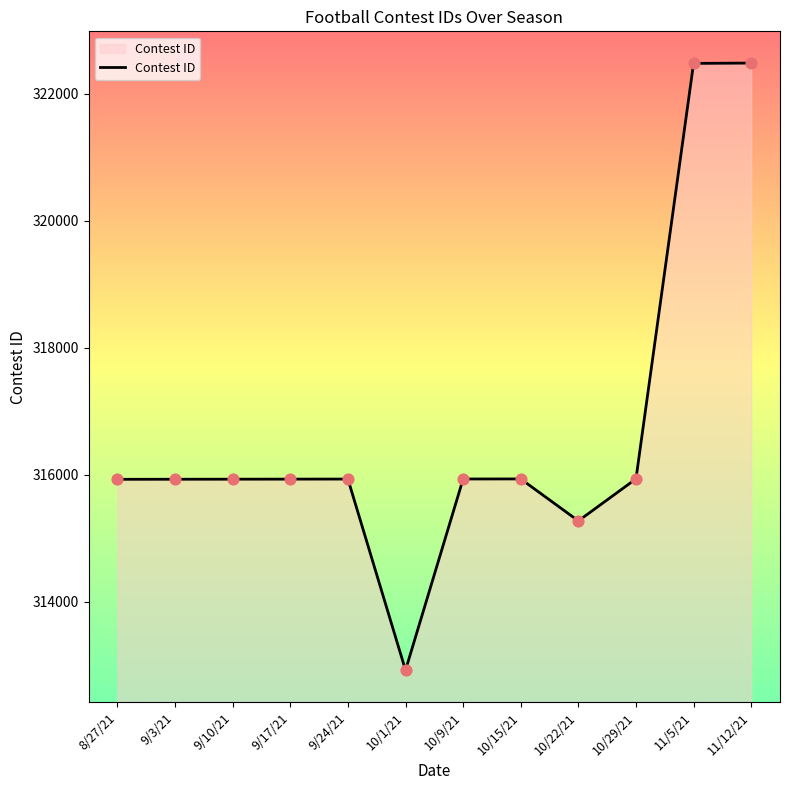

Between 10/29/21 and 11/5/21, which is larger?

11/5/21